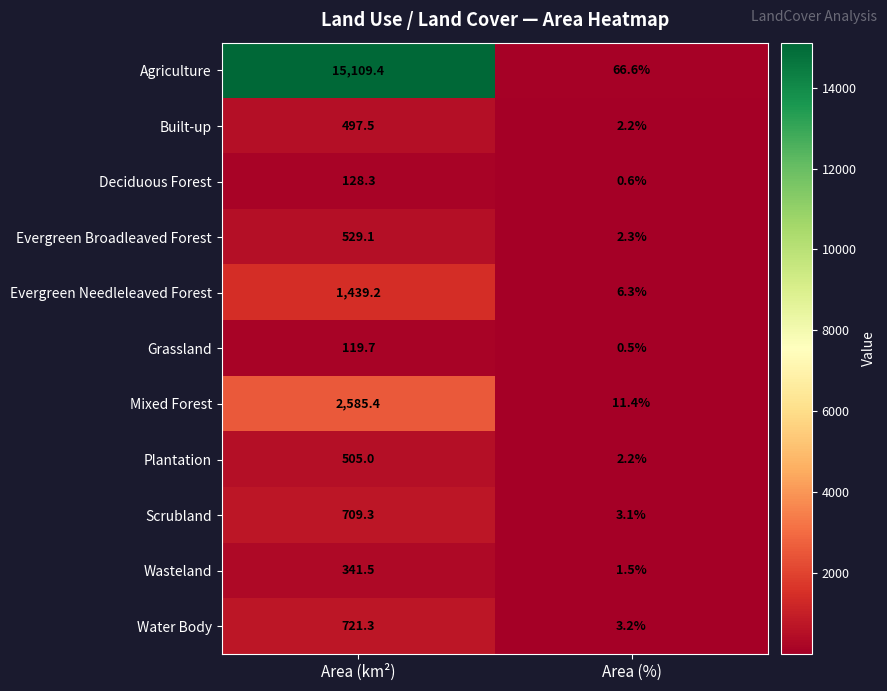

Which label corresponds to the smallest value in the chart?

Area (%)